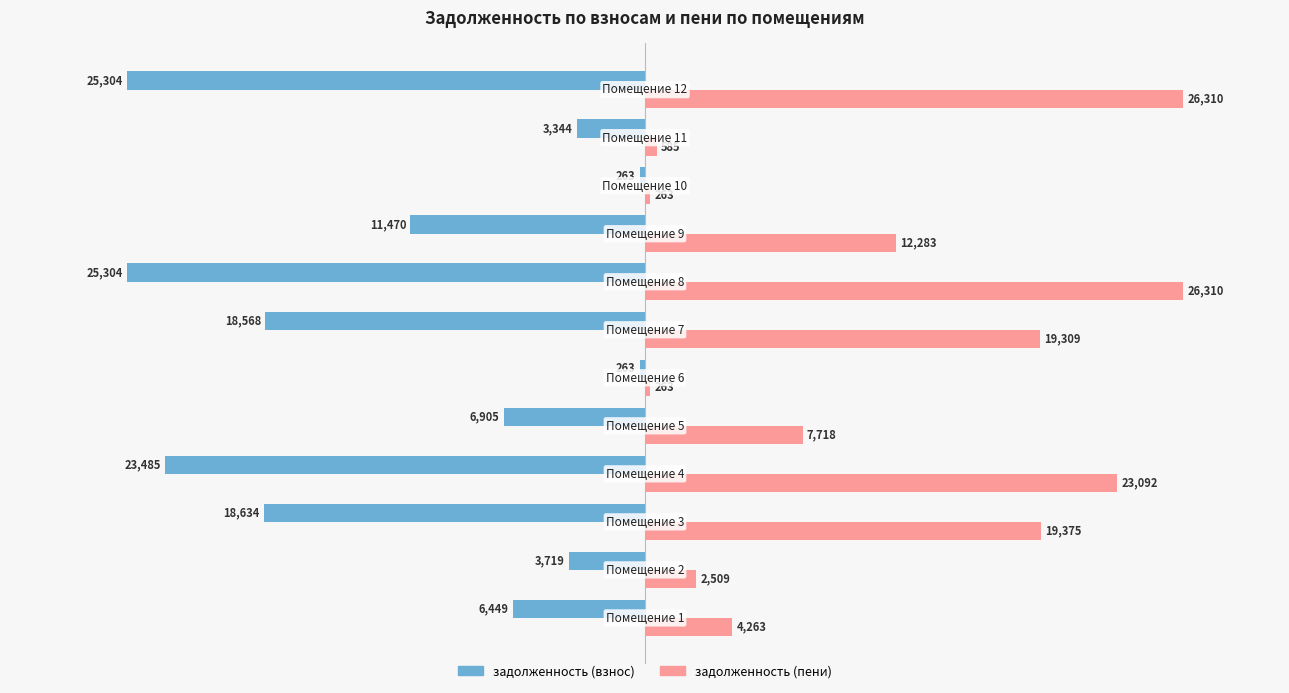

Which series has the widest spread of values?

задолженность (пени)